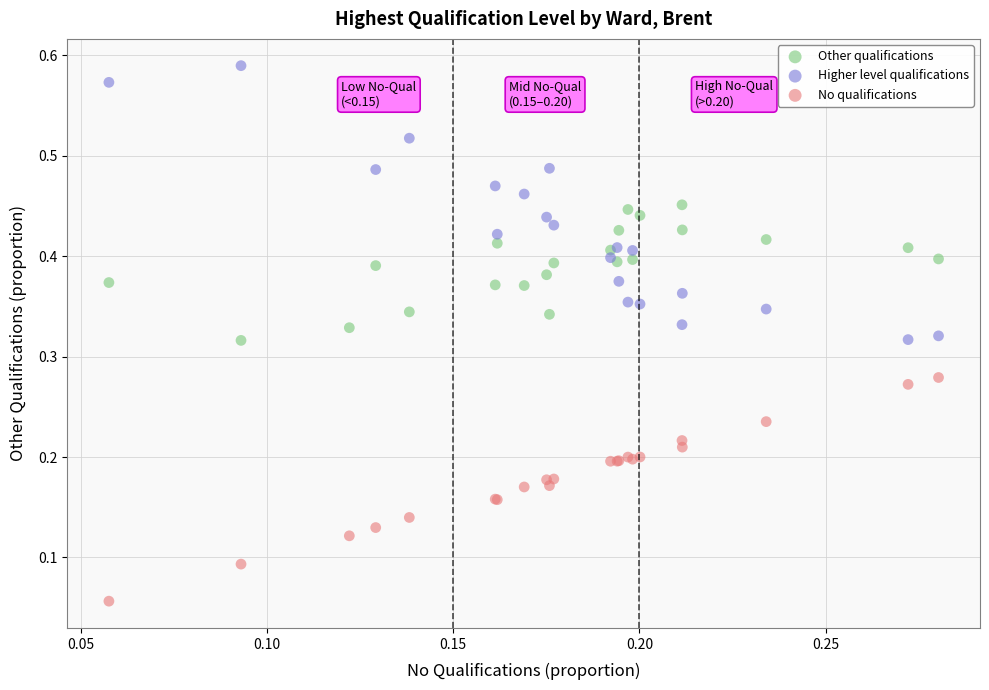

Which series has the largest Y range (max minus min)?

Higher level qualifications